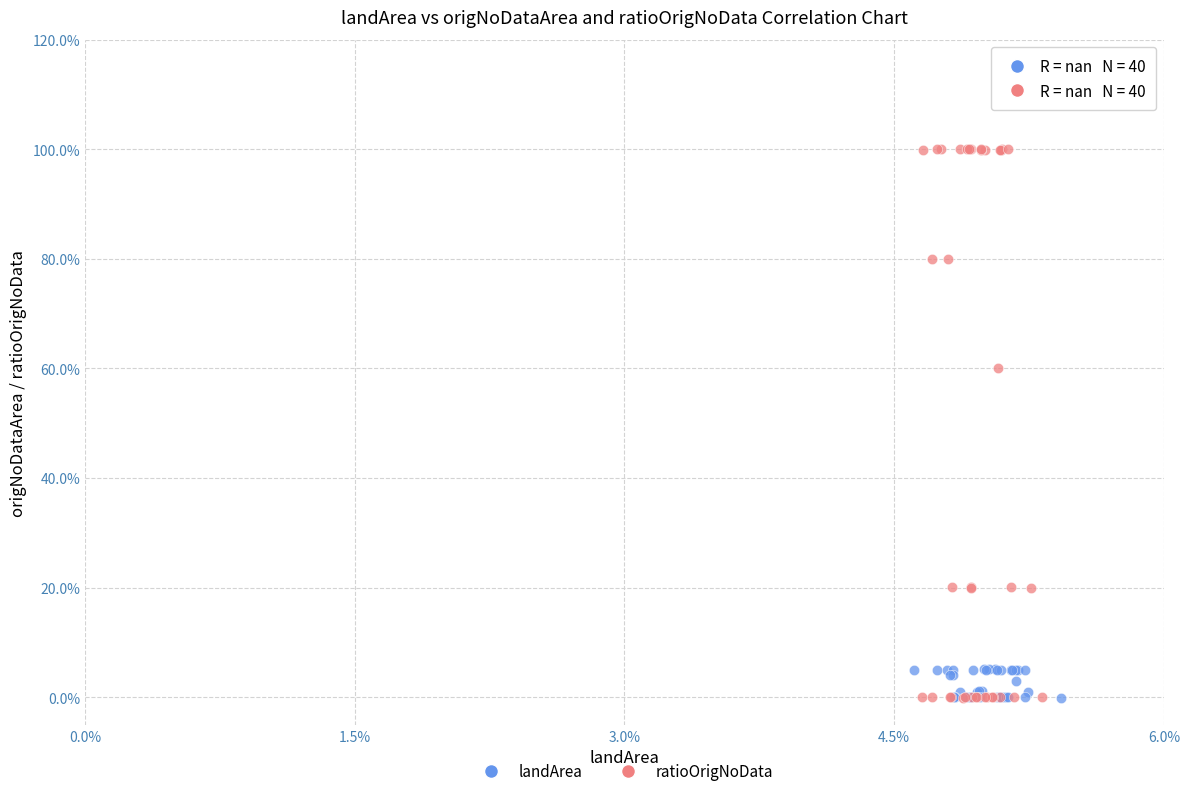

What are all the series names shown in the legend?

landArea, ratioOrigNoData